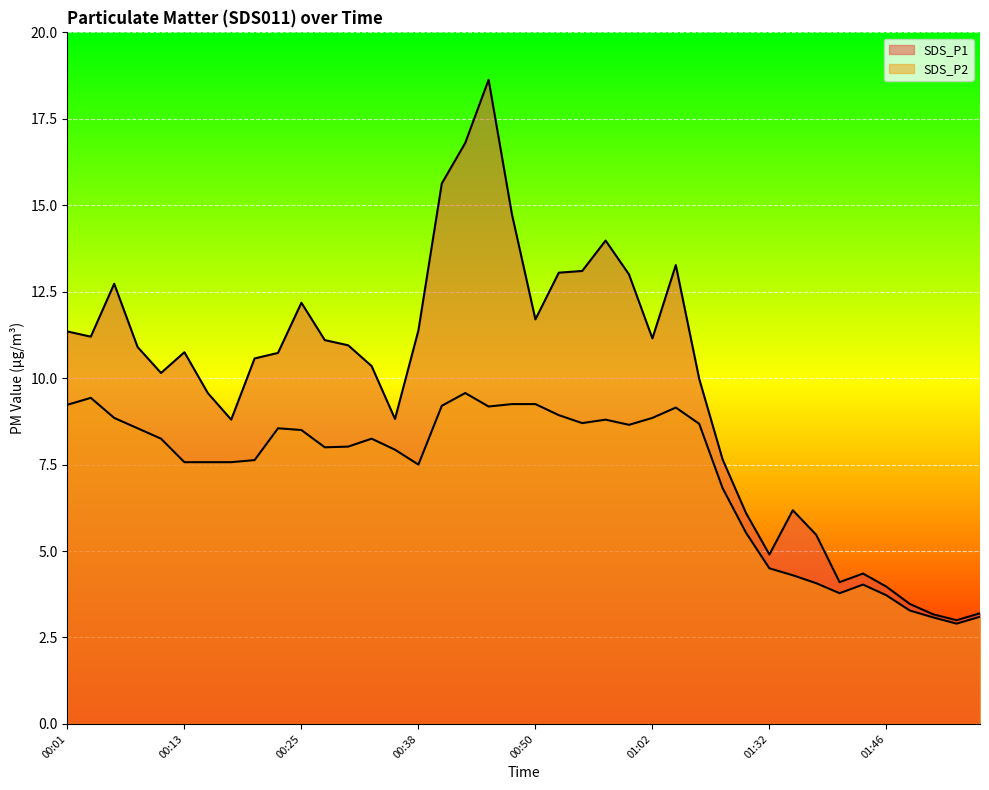

Between 01:32 and 02:04, which series saw the biggest shift?

SDS_P1